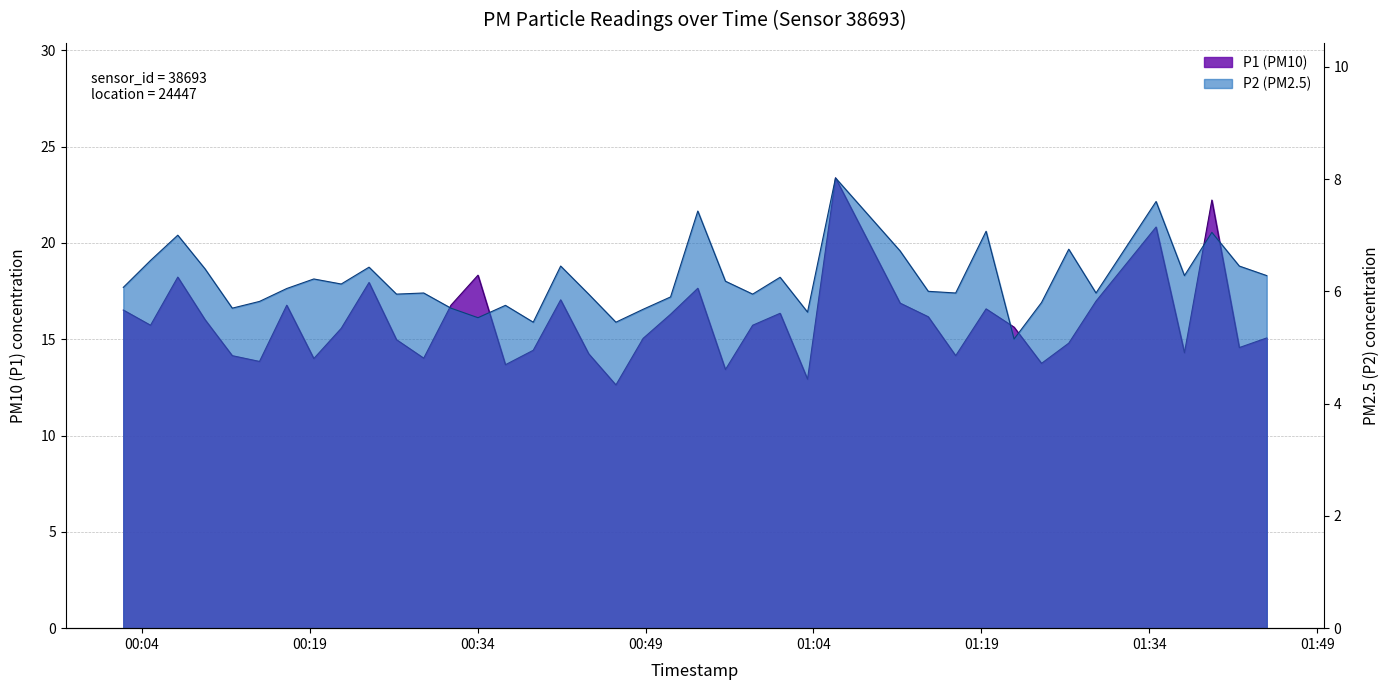

List the series in order of their peak value, lowest first.

P2, P1